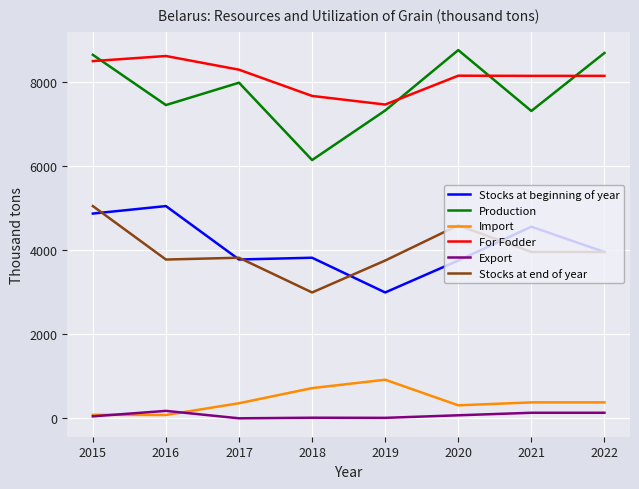

What is the minimum value for Stocks at beginning of year?

2998.0